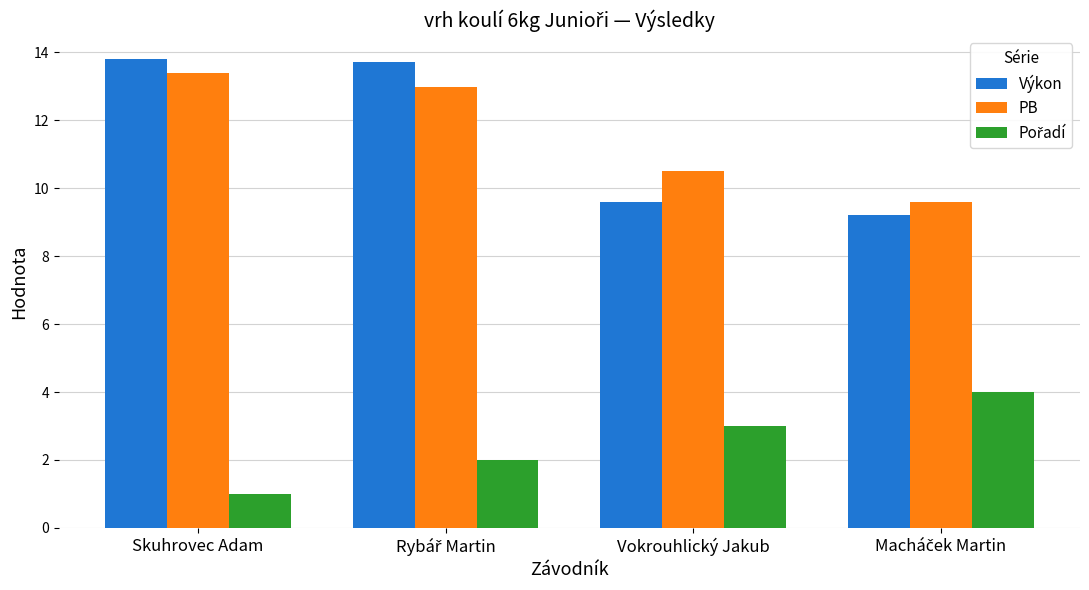

Between Skuhrovec Adam and Vokrouhlický Jakub, which series saw the biggest shift?

Výkon